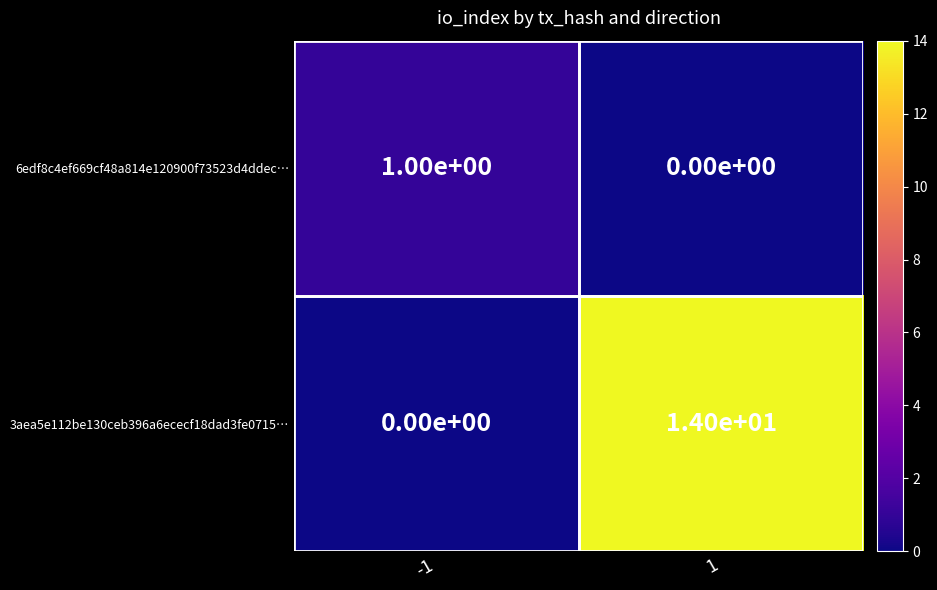

What is the average value of the 3aea5e112be130ceb396a6ececf18dad3fe0715… series?

7